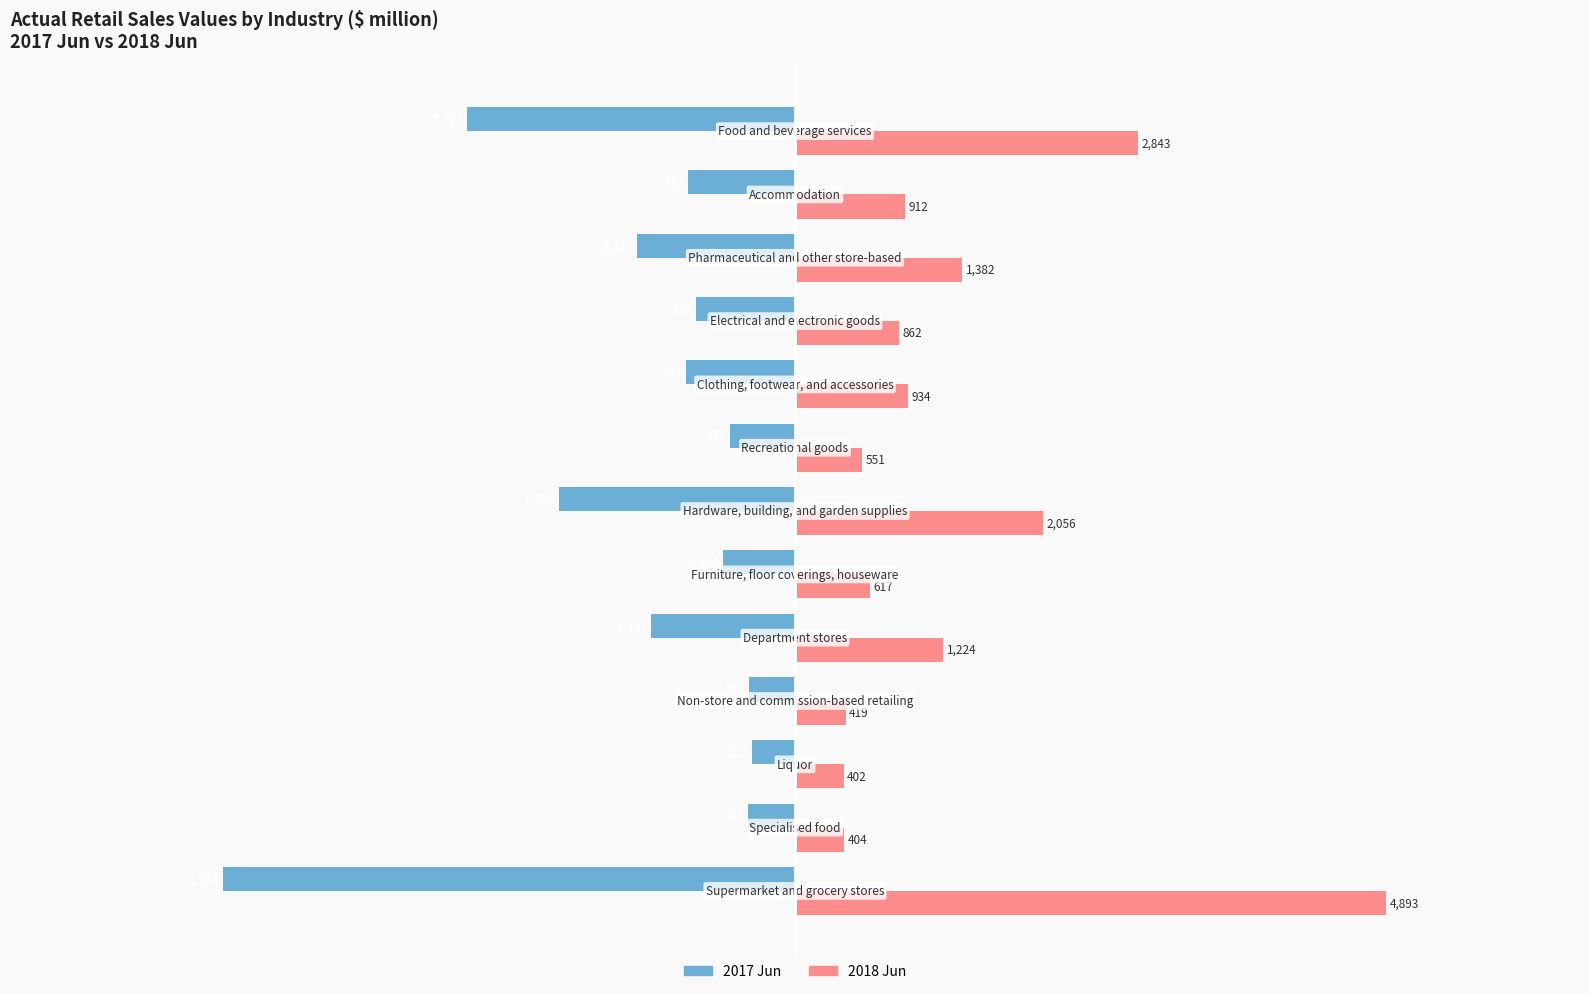

Rank the series by their average value, from lowest to highest.

2017 Jun, 2018 Jun